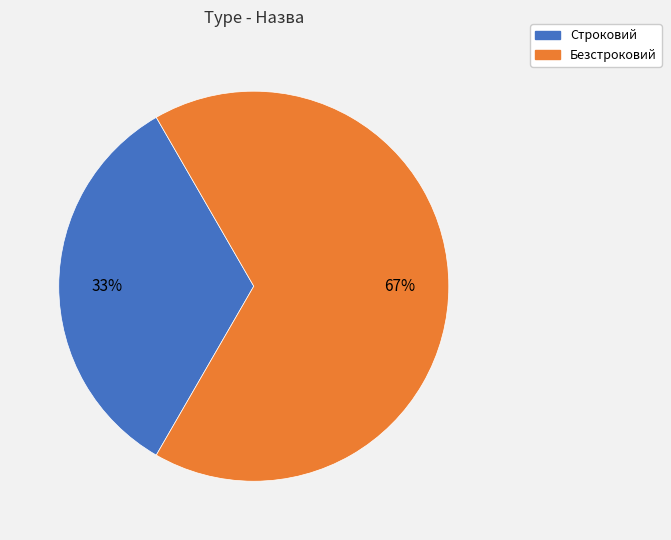

To the nearest percent, what is the combined percentage of Безстроковий and Строковий?

100%